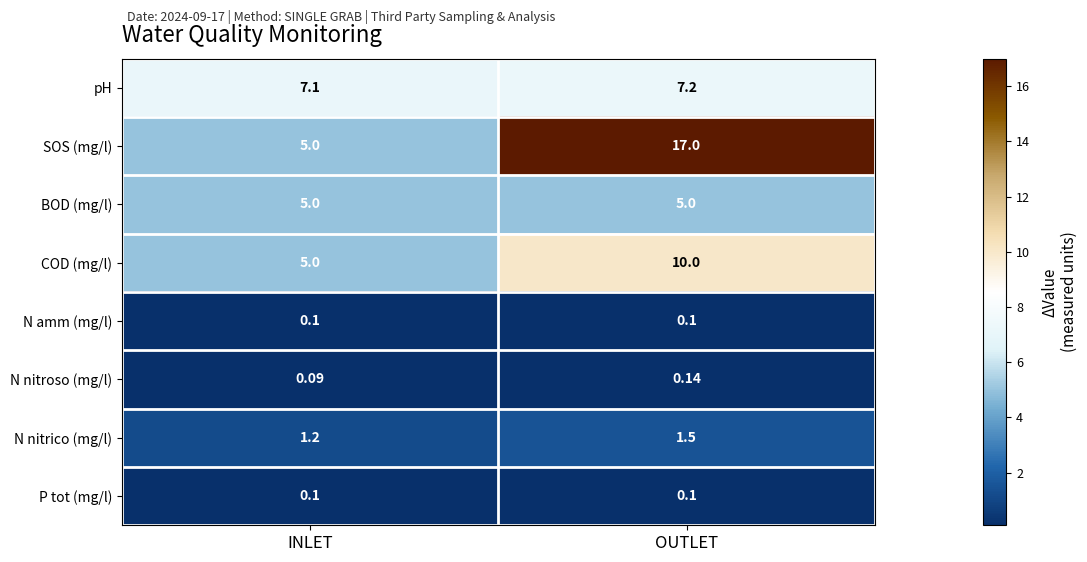

Which category has the lowest value across all series?

INLET